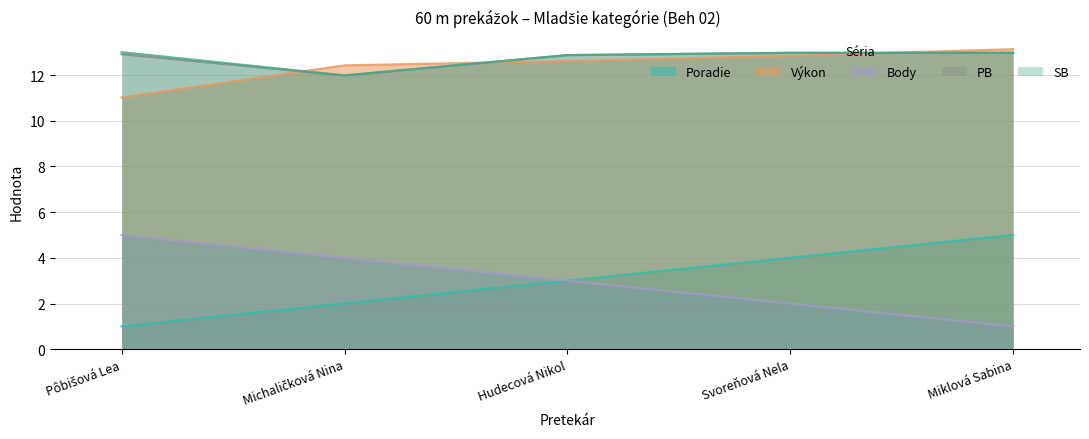

What is the total value across all series at Michaličková Nina?

42.4